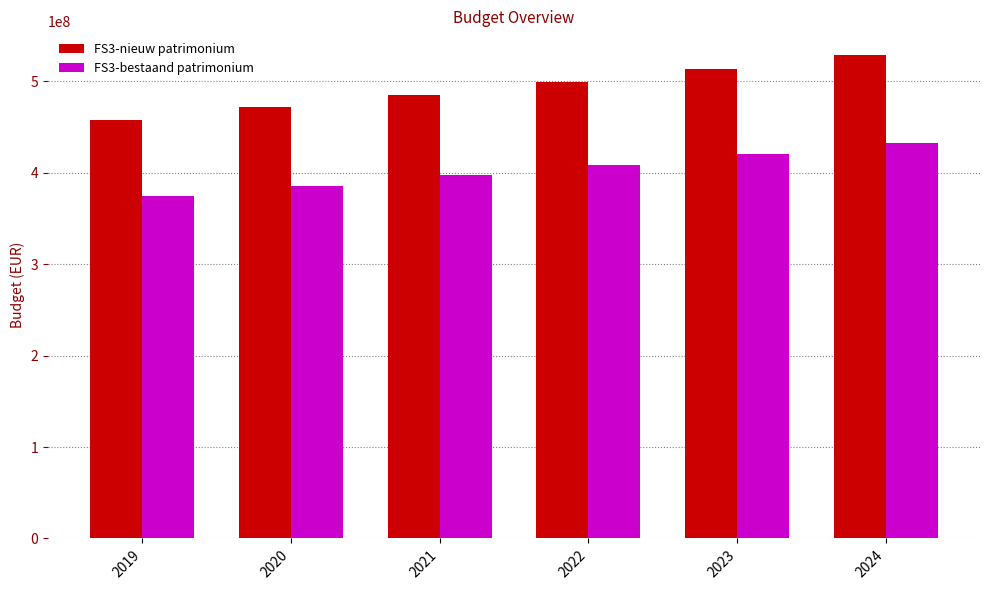

True or false: FS3-nieuw patrimonium has a value of 685542927.5 at 2022.

False